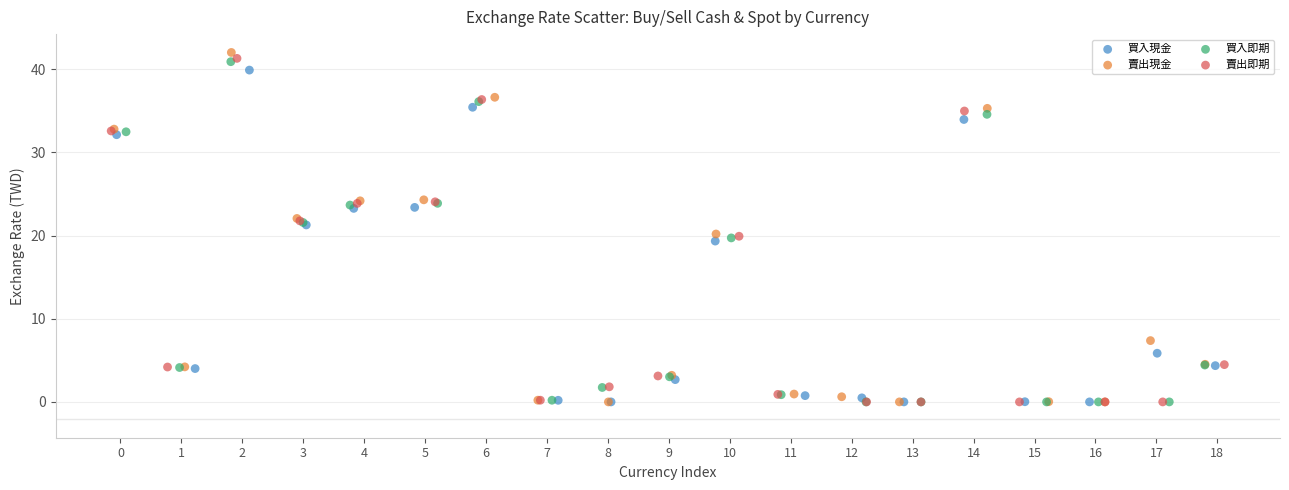

Which series reaches the maximum Y coordinate?

賣出現金